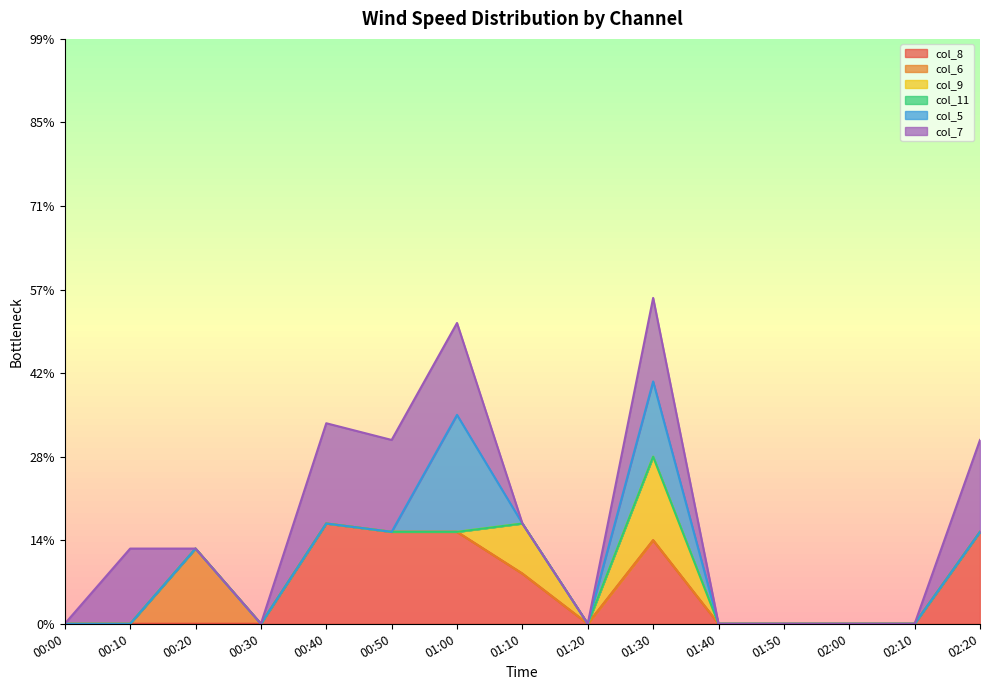

After their last crossing, which series has the higher values: col_6 or col_8?

col_8